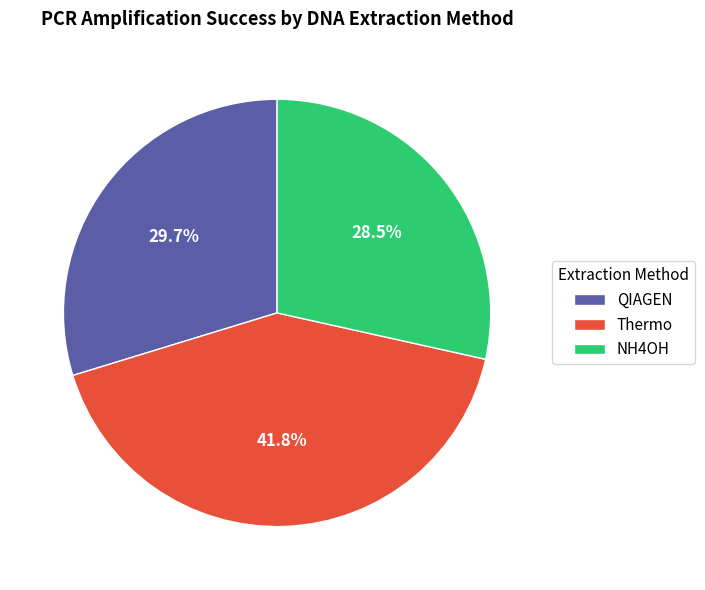

To the nearest percent, what is the difference between the largest and smallest slice percentages?

13%